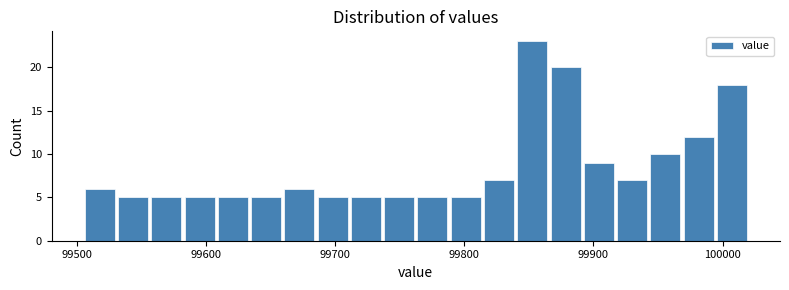

Read against the x-axis, roughly where is the centre of the tallest bar?

99850